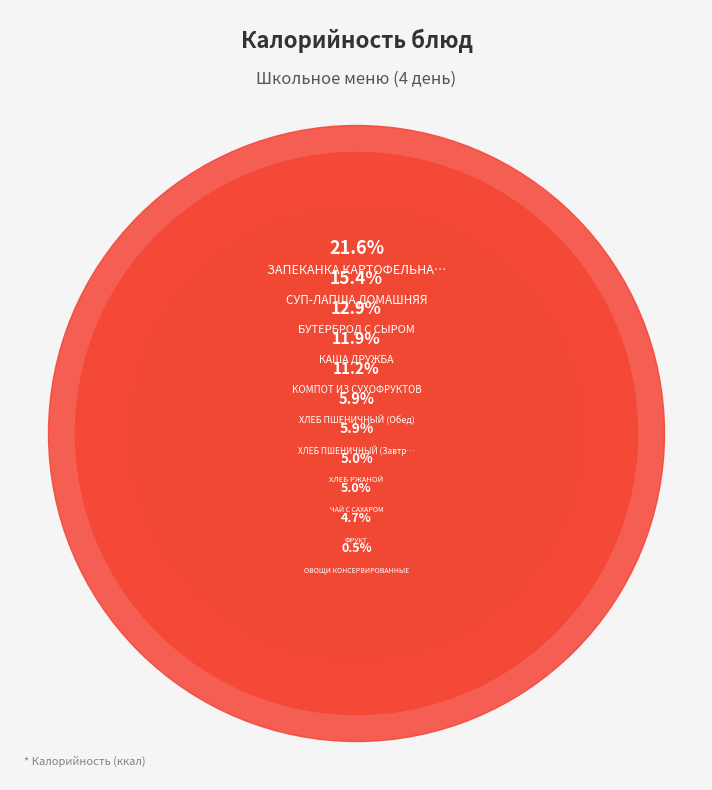

How much of the chart is everything except БУТЕРБРОД С СЫРОМ?

87.1%